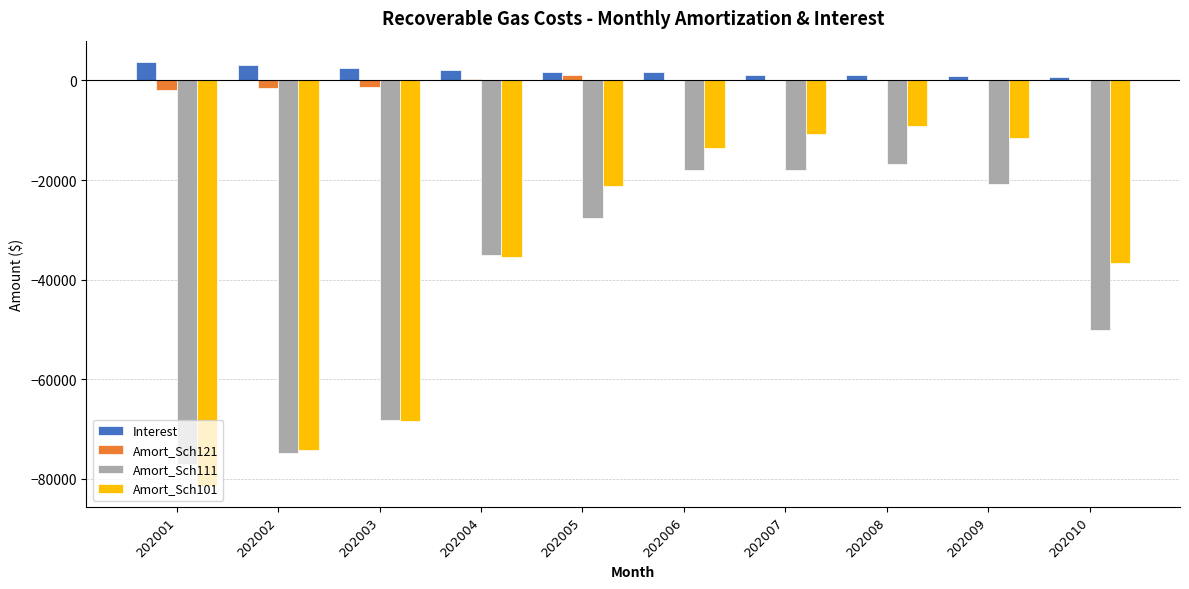

What is the greatest value displayed?

3741.8